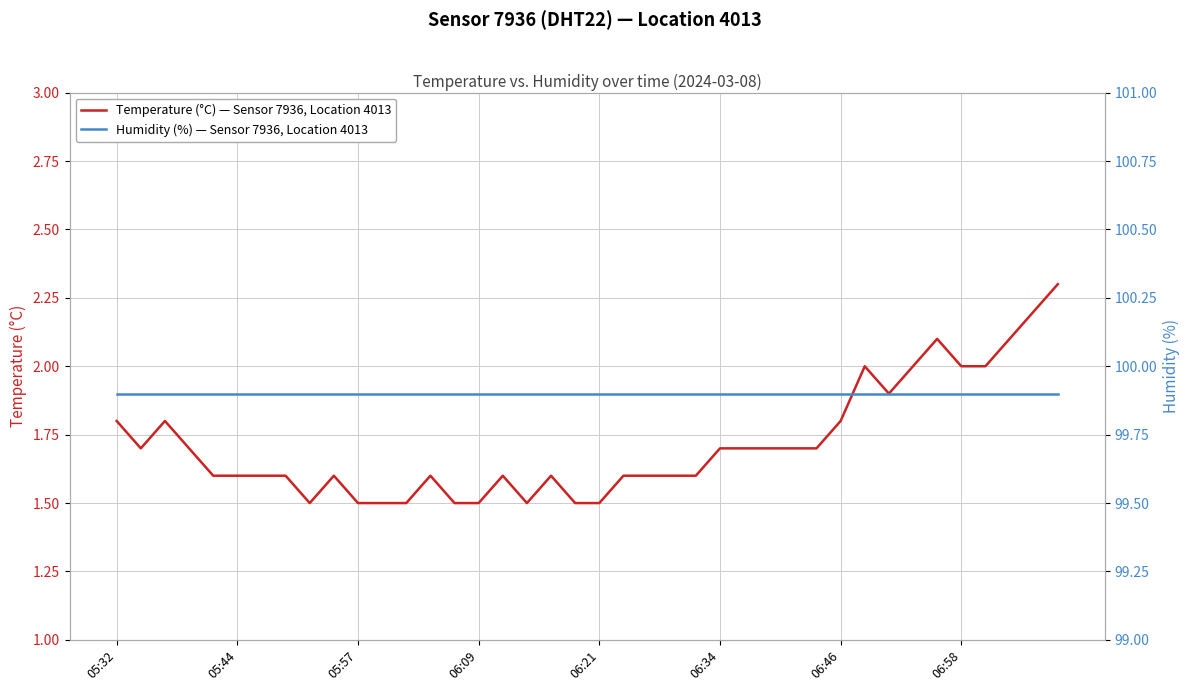

What is the greatest value displayed?

99.9